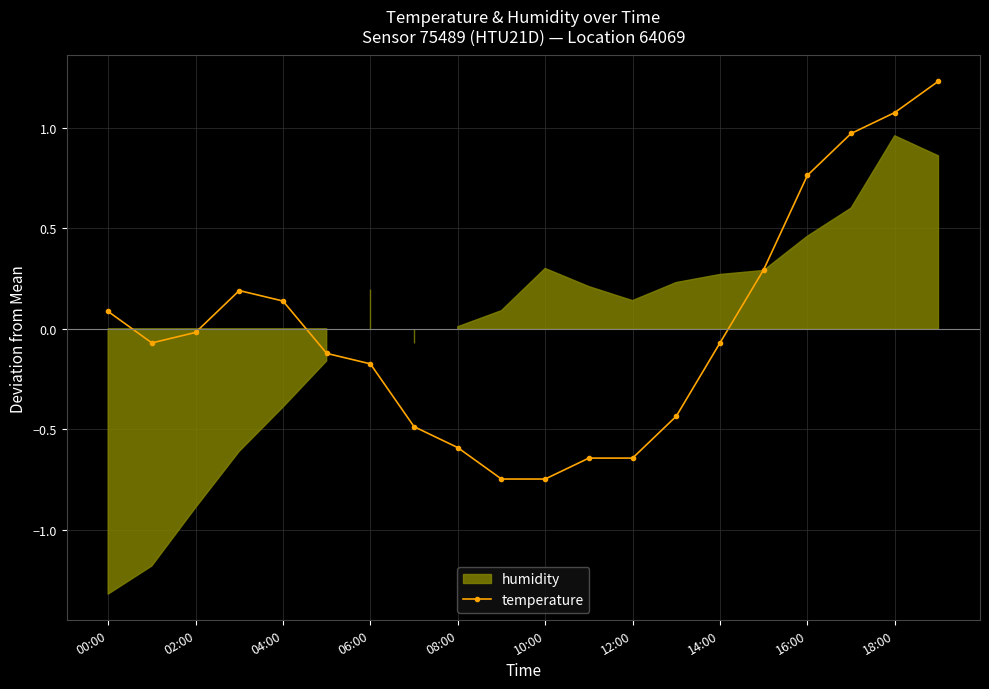

True or false: temperature has a value of -0.2 at 06:00.

True